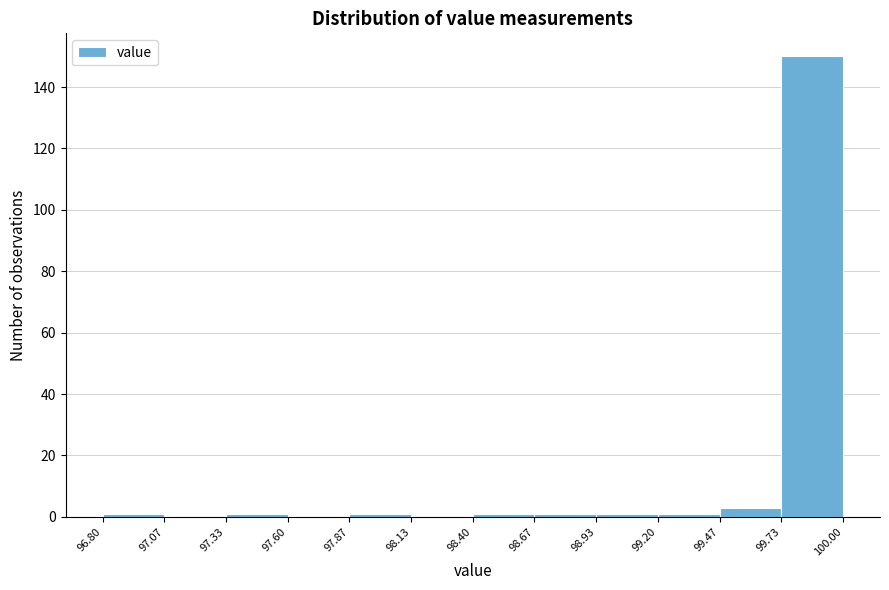

Which range on the x-axis has the tallest bar?

99.73 to 100.00